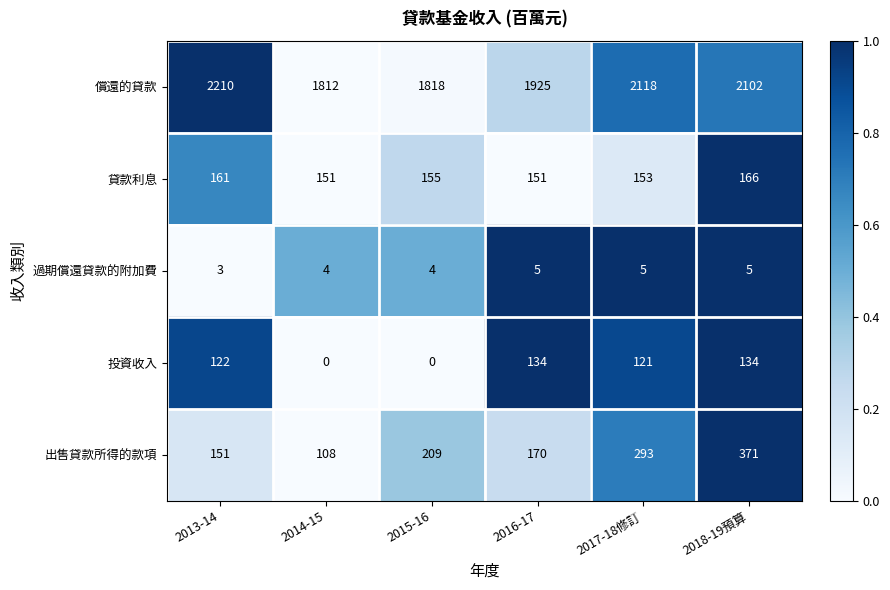

Reading left to right, transcribe all the data shown in this chart.

償還的貸款: 2013-14=2210	2014-15=1812	2015-16=1818	2016-17=1925	2017-18修訂=2118	2018-19預算=2102
貸款利息: 2013-14=161	2014-15=151	2015-16=155	2016-17=151	2017-18修訂=153	2018-19預算=166
過期償還貸款的附加費: 2013-14=3	2014-15=4	2015-16=4	2016-17=5	2017-18修訂=5	2018-19預算=5
投資收入: 2013-14=122	2014-15=0	2015-16=0	2016-17=134	2017-18修訂=121	2018-19預算=134
出售貸款所得的款項: 2013-14=151	2014-15=108	2015-16=209	2016-17=170	2017-18修訂=293	2018-19預算=371